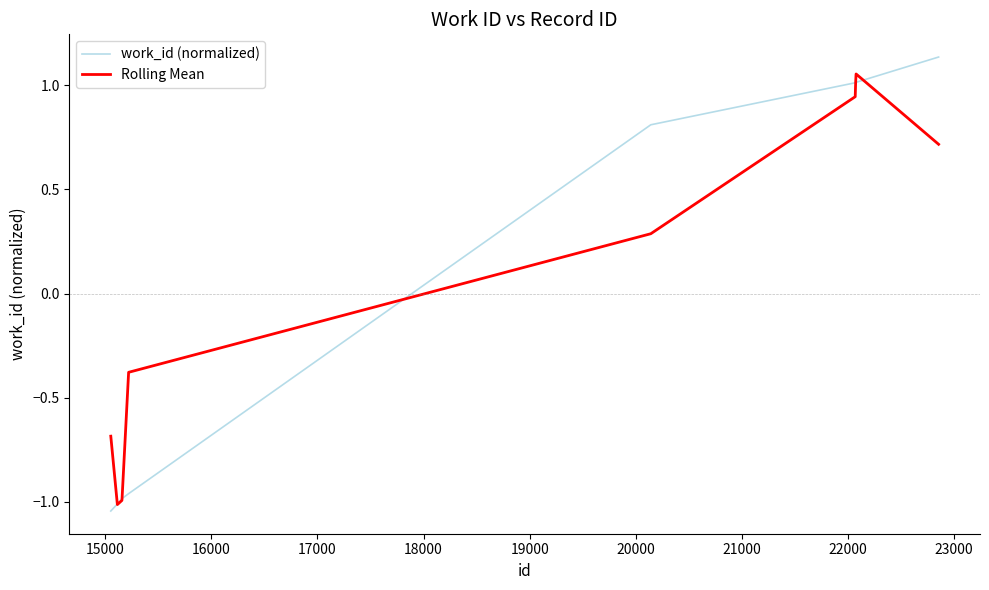

What is the smallest value displayed?

-1.0